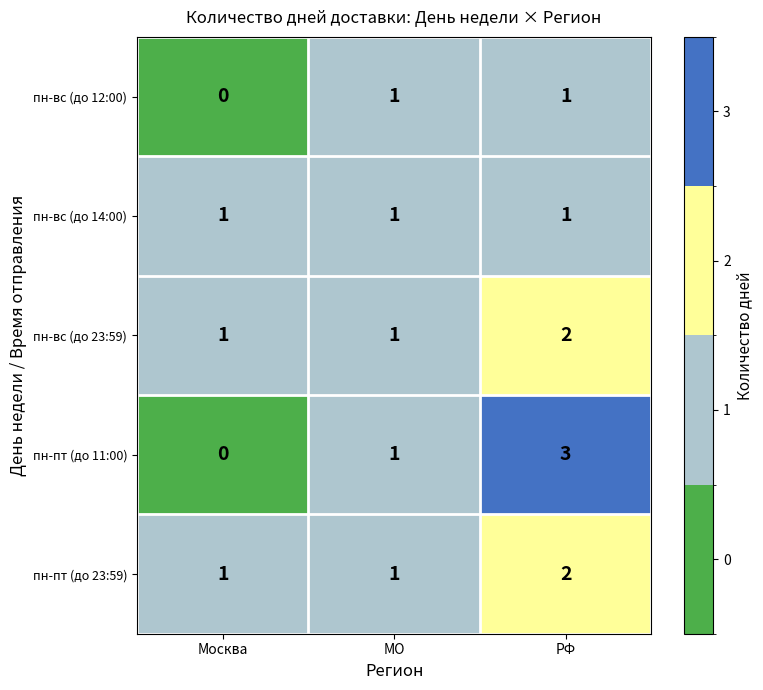

Rank the categories by пн-пт (до 11:00) value from lowest to highest.

Москва, МО, РФ